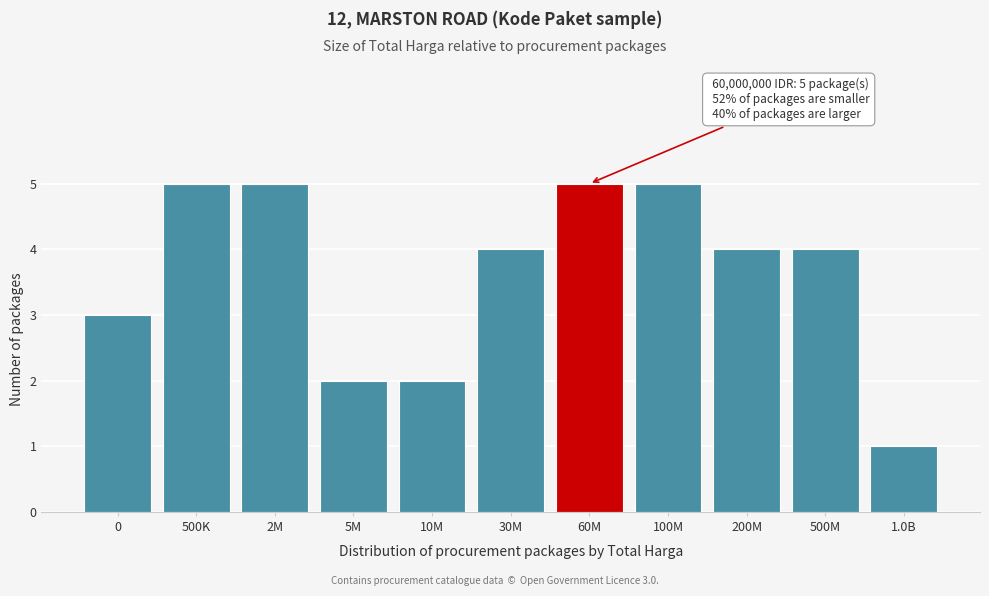

Reading left to right, list all the values displayed in this chart.

3	5	5	2	2	4	5	5	4	4	1